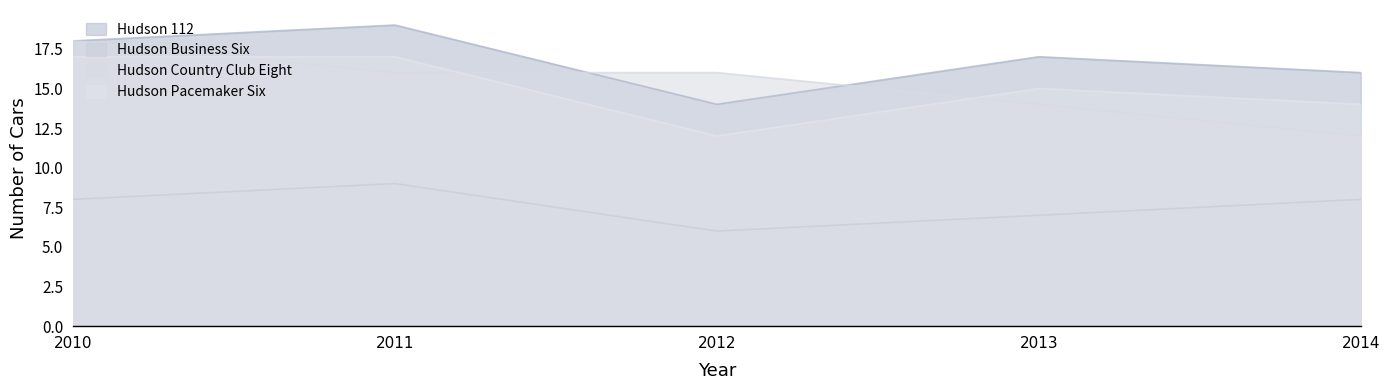

Which series has the largest total across all categories?

Hudson 112